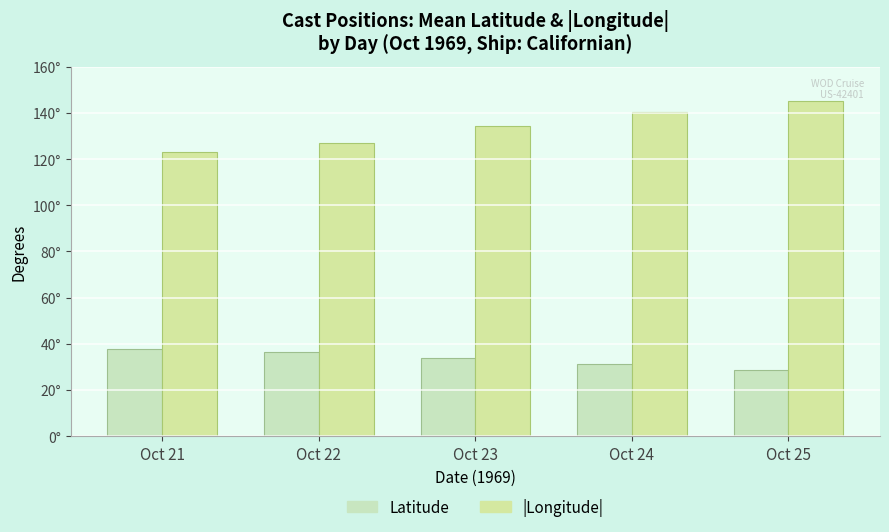

Are the bars grouped side by side (vs. stacked)?

Yes